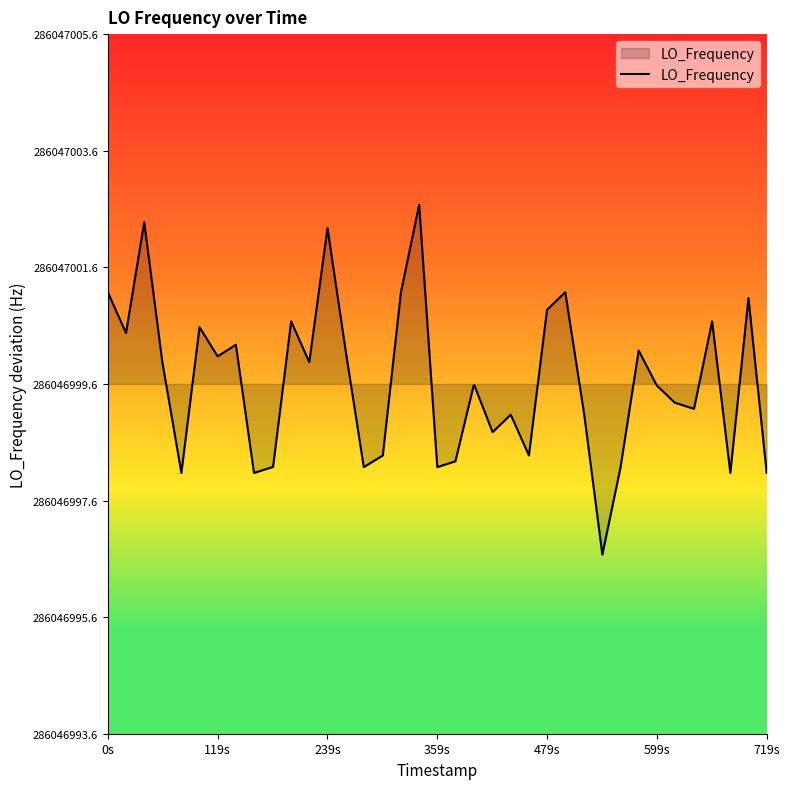

Reading right to left, list all the values displayed in this chart.

-1.5	1.5	-1.5	1.1	-0.4	-0.3	-0.3	-0.0	0.6	-1.4	-2.9	-0.5	1.6	1.3	-1.2	-0.5	-0.8	-0.0	-0.0	-1.3	-1.4	3.1	1.6	-1.2	-1.4	0.6	2.7	0.4	1.1	-1.4	-1.4	-1.5	0.7	0.5	1.0	-1.5	0.4	2.8	0.9	1.6